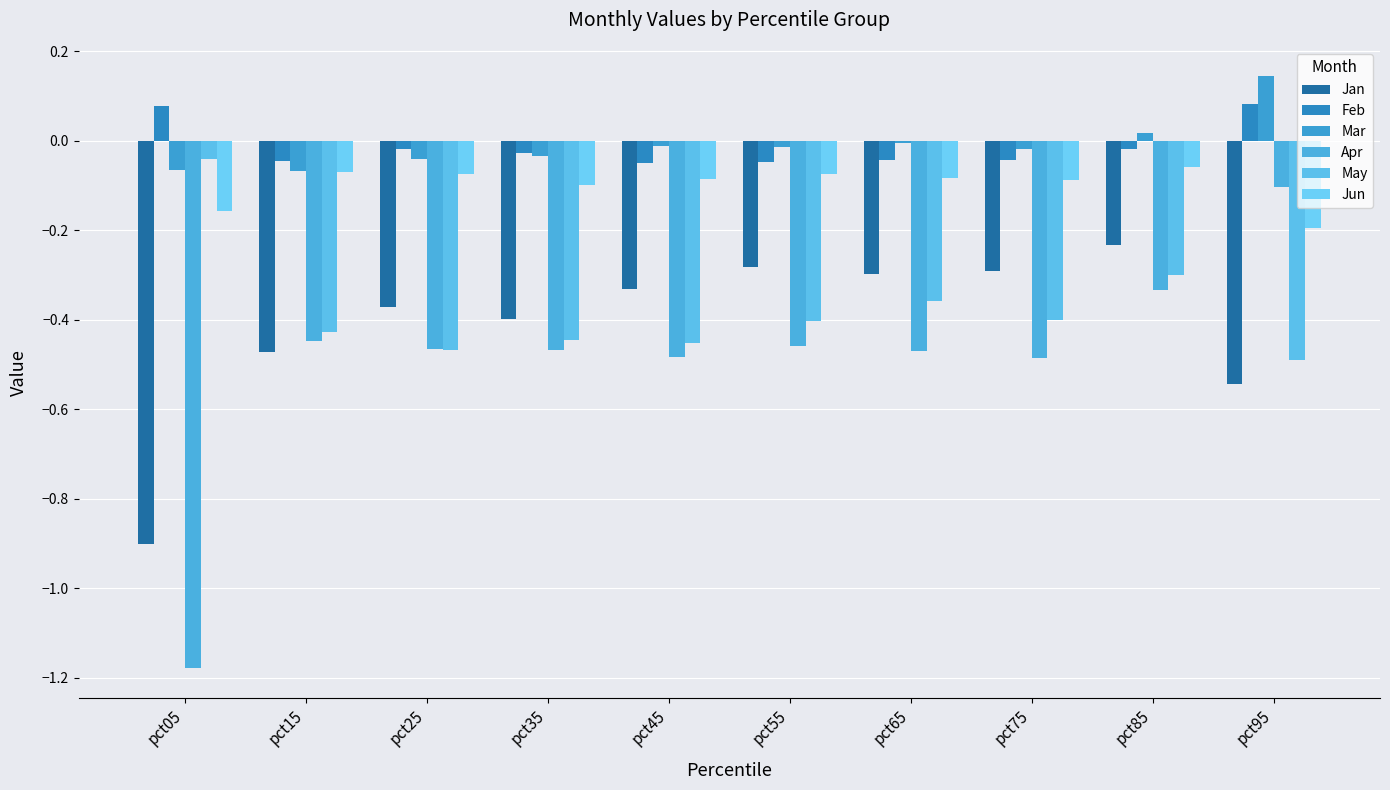

How many series are shown in this chart?

6